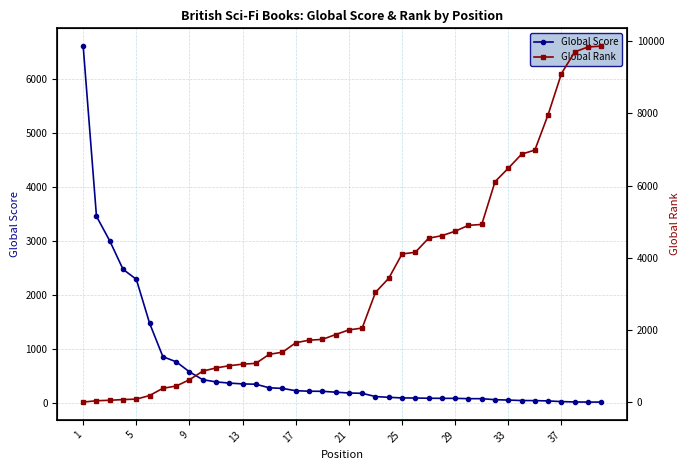

How many series are shown in this chart?

2